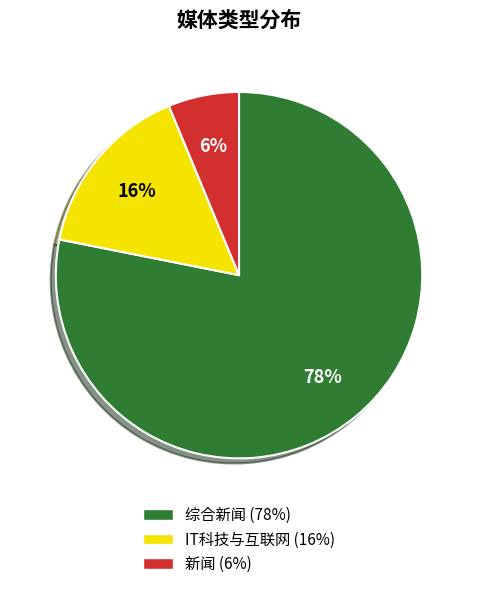

To the nearest percent, what percentage of the pie is IT科技与互联网?

16%